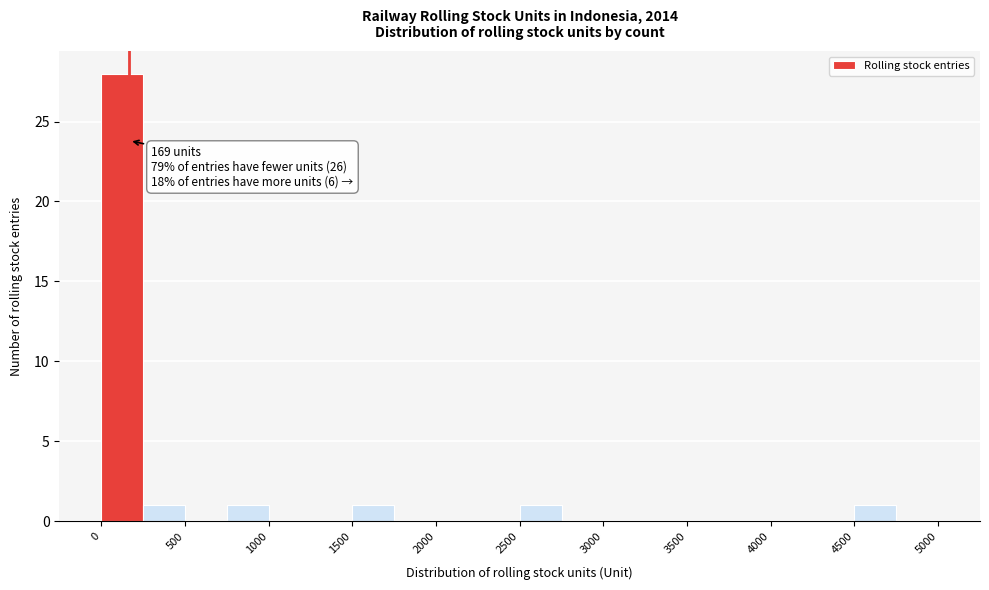

Over which range of the x-axis is the bar tallest?

0 to 250